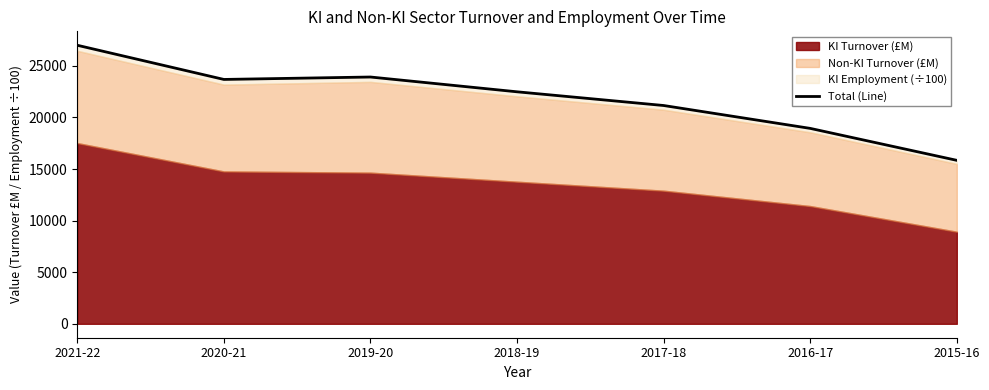

What position from the left is 2019-20?

3